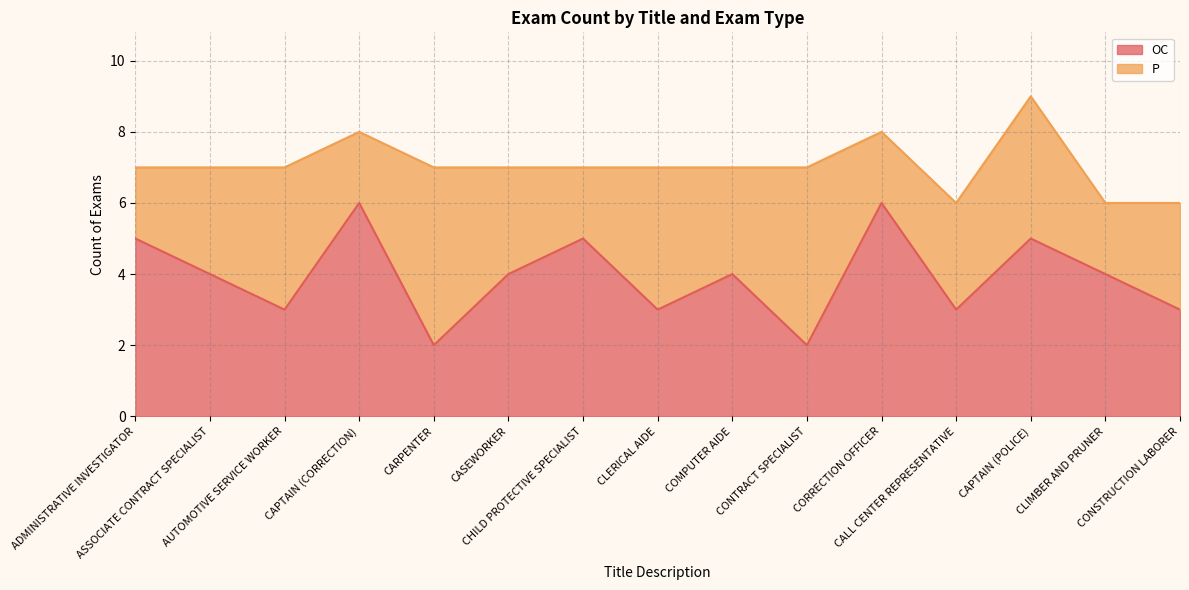

List the labels in order of value, smallest first.

CARPENTER, CONTRACT SPECIALIST, AUTOMOTIVE SERVICE WORKER, CLERICAL AIDE, CALL CENTER REPRESENTATIVE, CONSTRUCTION LABORER, ASSOCIATE CONTRACT SPECIALIST, CASEWORKER, COMPUTER AIDE, CLIMBER AND PRUNER, ADMINISTRATIVE INVESTIGATOR, CHILD PROTECTIVE SPECIALIST, CAPTAIN (POLICE), CAPTAIN (CORRECTION), CORRECTION OFFICER